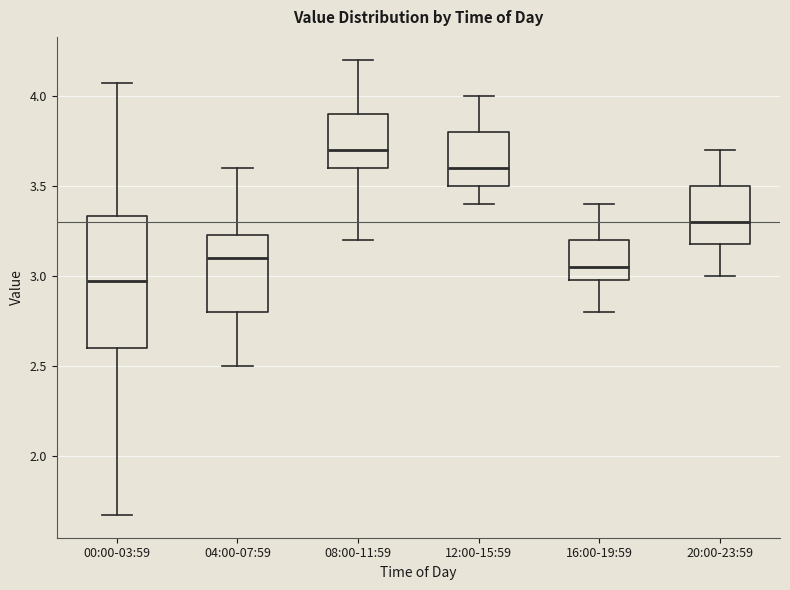

Which box has the highest median line?

08:00-11:59